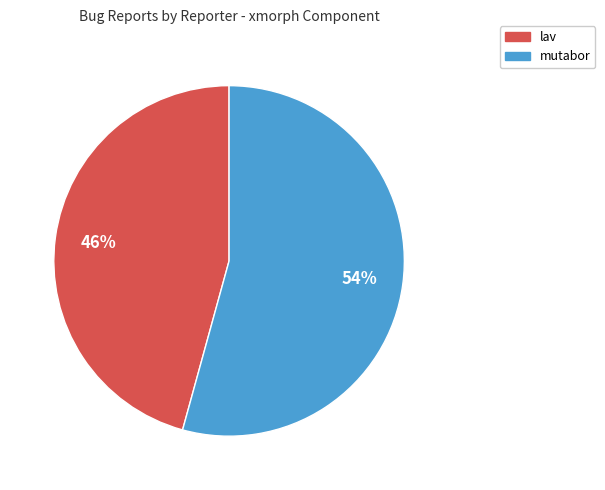

The mutabor slice represents 64% of the pie. True or false?

False